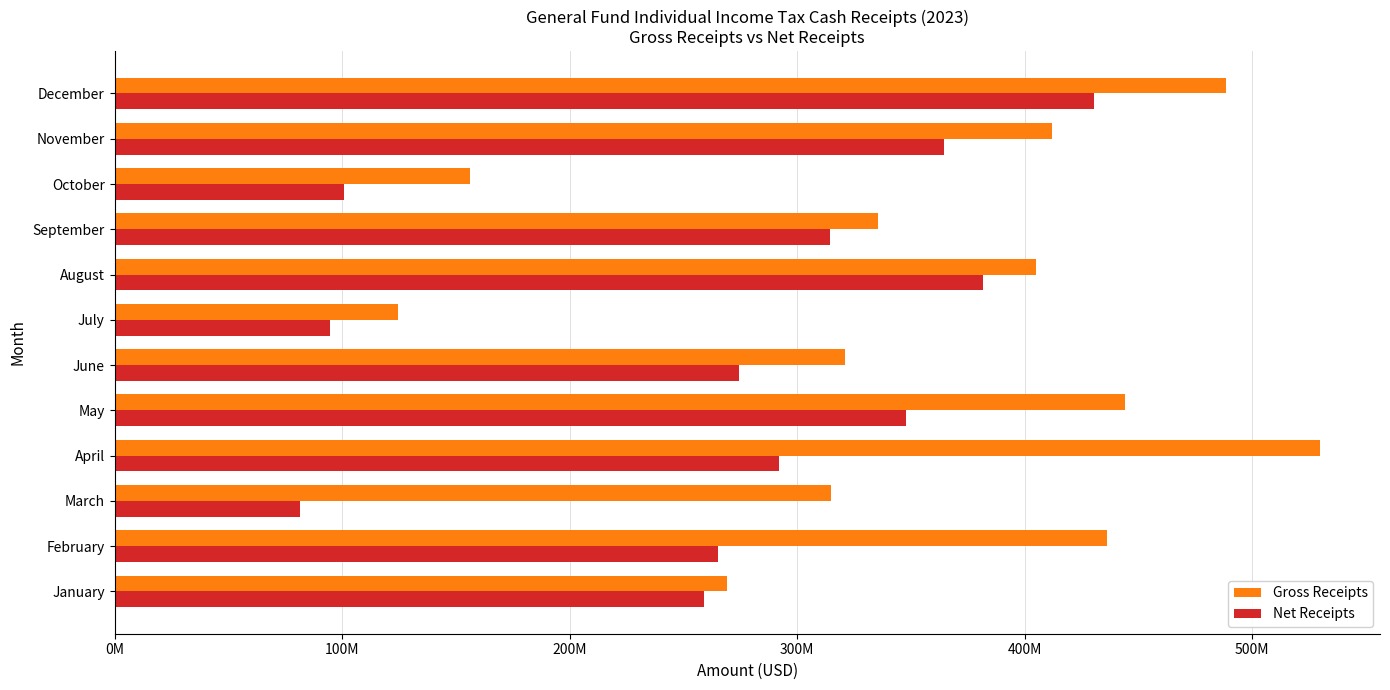

What are all the series names shown in the legend?

Gross Receipts, Net Receipts